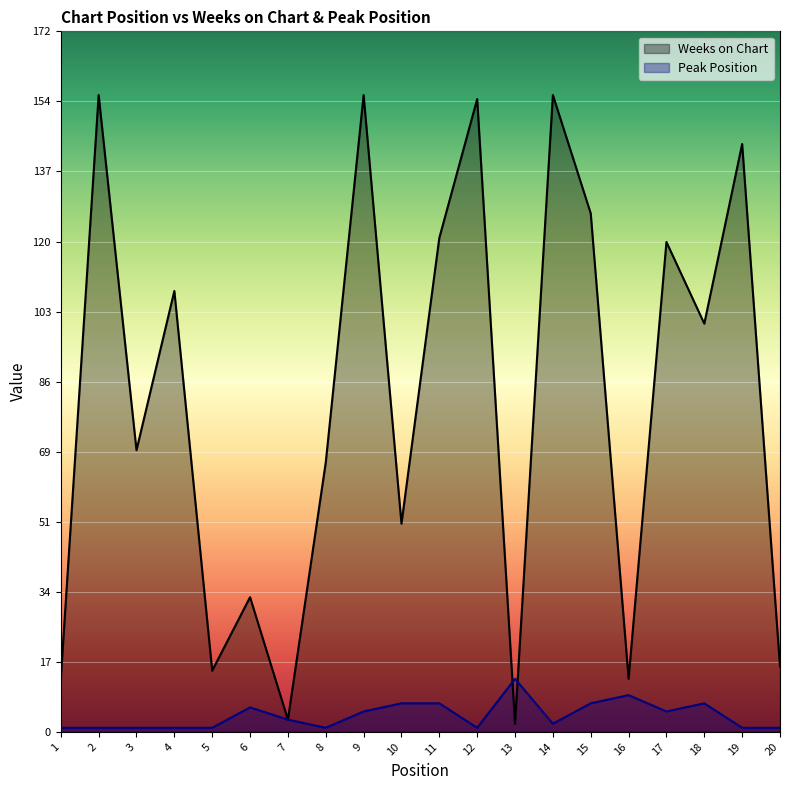

Rank the series by their average value, from lowest to highest.

Peak Position, Weeks on Chart